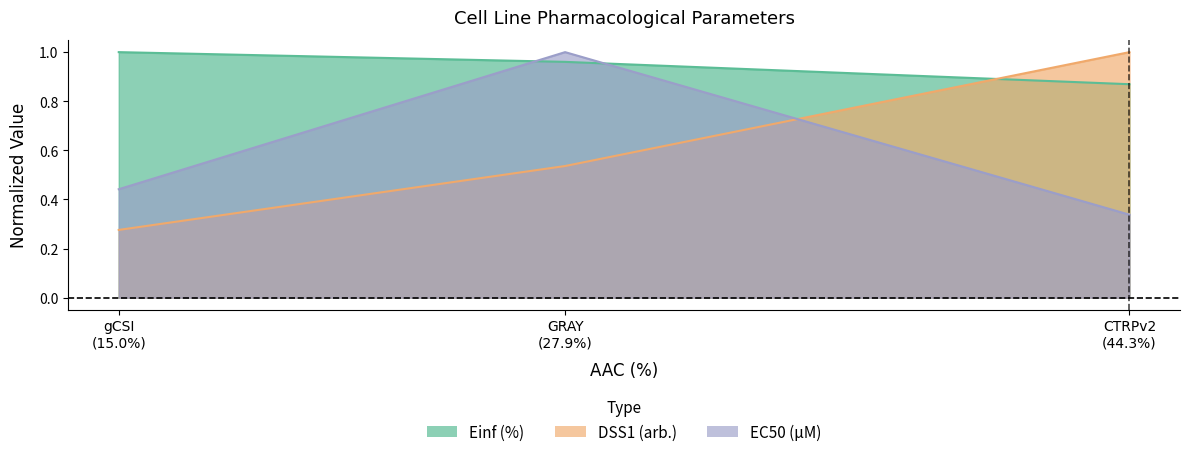

List the labels in order of Einf (%) value, smallest first.

CTRPv2 (44.3%), GRAY (27.9%), gCSI (15.0%)